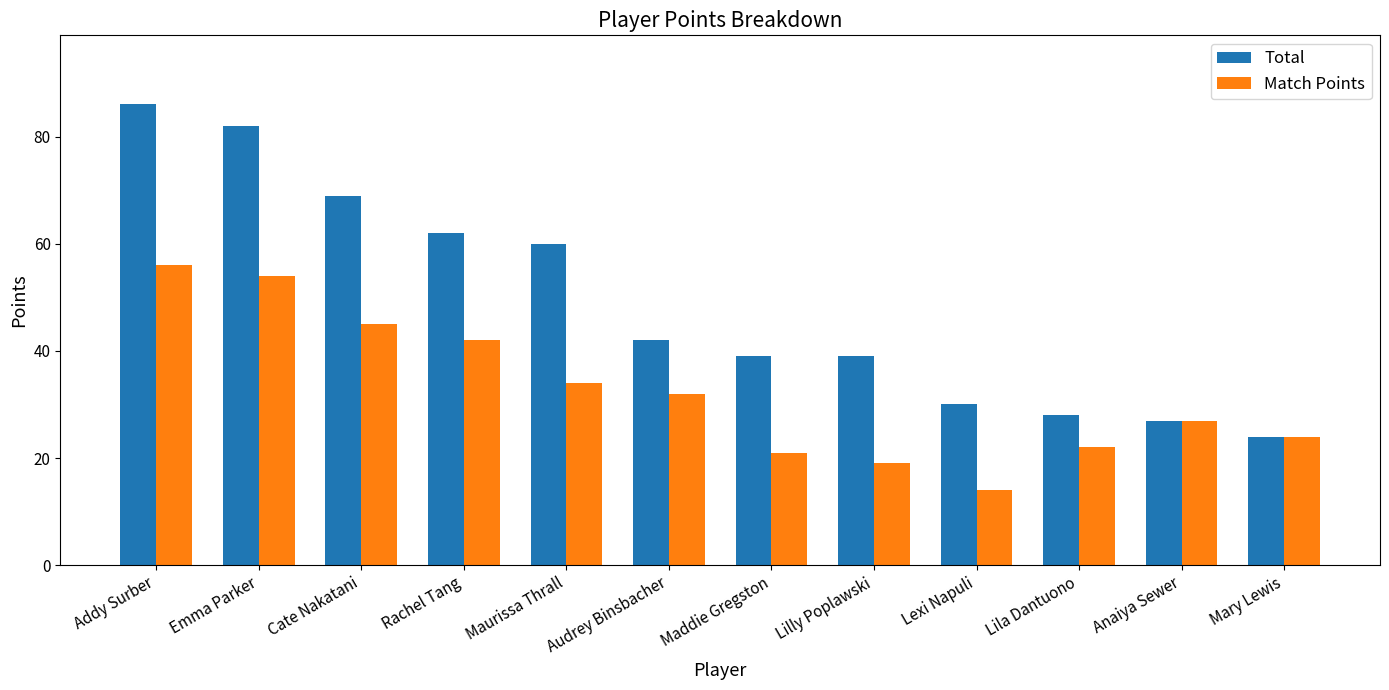

At which label does Total first exceed 42?

Addy Surber